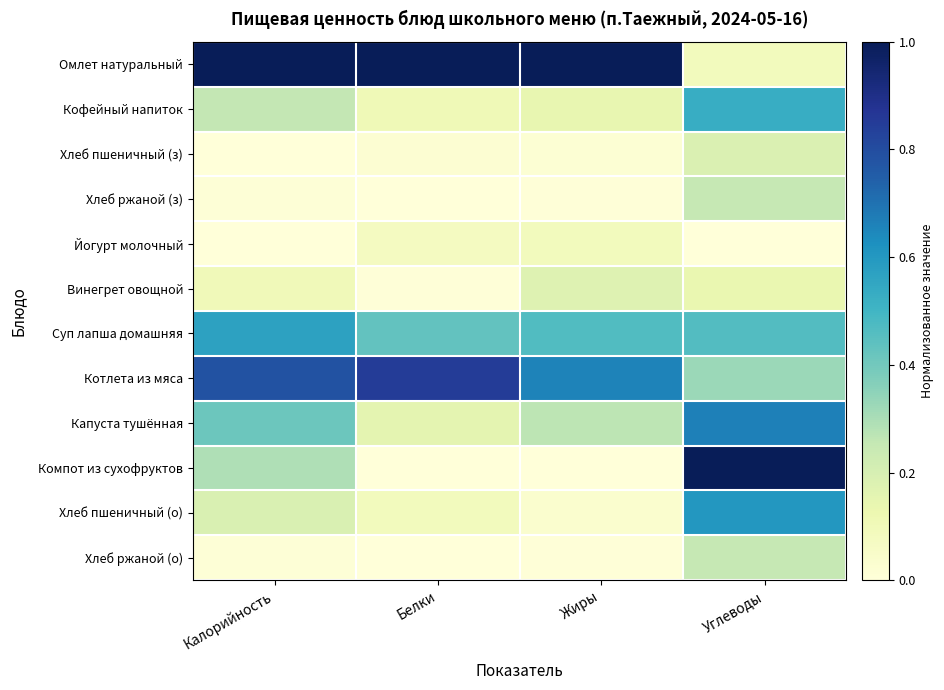

Reading right to left, list all the values displayed in this chart.

Омлет натуральный: Углеводы=0.1	Жиры=1.0	Белки=1.0	Калорийность=1.0
Кофейный напиток: Углеводы=0.5	Жиры=0.1	Белки=0.1	Калорийность=0.3
Хлеб пшеничный (з): Углеводы=0.2	Жиры=0.0	Белки=0.0	Калорийность=0.0
Хлеб ржаной (з): Углеводы=0.3	Жиры=0.0	Белки=0.0	Калорийность=0.0
Йогурт молочный: Углеводы=0.0	Жиры=0.1	Белки=0.1	Калорийность=0.0
Винегрет овощной: Углеводы=0.1	Жиры=0.2	Белки=0.0	Калорийность=0.1
Суп лапша домашняя: Углеводы=0.5	Жиры=0.5	Белки=0.4	Калорийность=0.6
Котлета из мяса: Углеводы=0.3	Жиры=0.7	Белки=0.9	Калорийность=0.8
Капуста тушённая: Углеводы=0.7	Жиры=0.3	Белки=0.2	Калорийность=0.4
Компот из сухофруктов: Углеводы=1.0	Жиры=0.0	Белки=0.0	Калорийность=0.3
Хлеб пшеничный (о): Углеводы=0.6	Жиры=0.0	Белки=0.1	Калорийность=0.2
Хлеб ржаной (о): Углеводы=0.3	Жиры=0.0	Белки=0.0	Калорийность=0.0